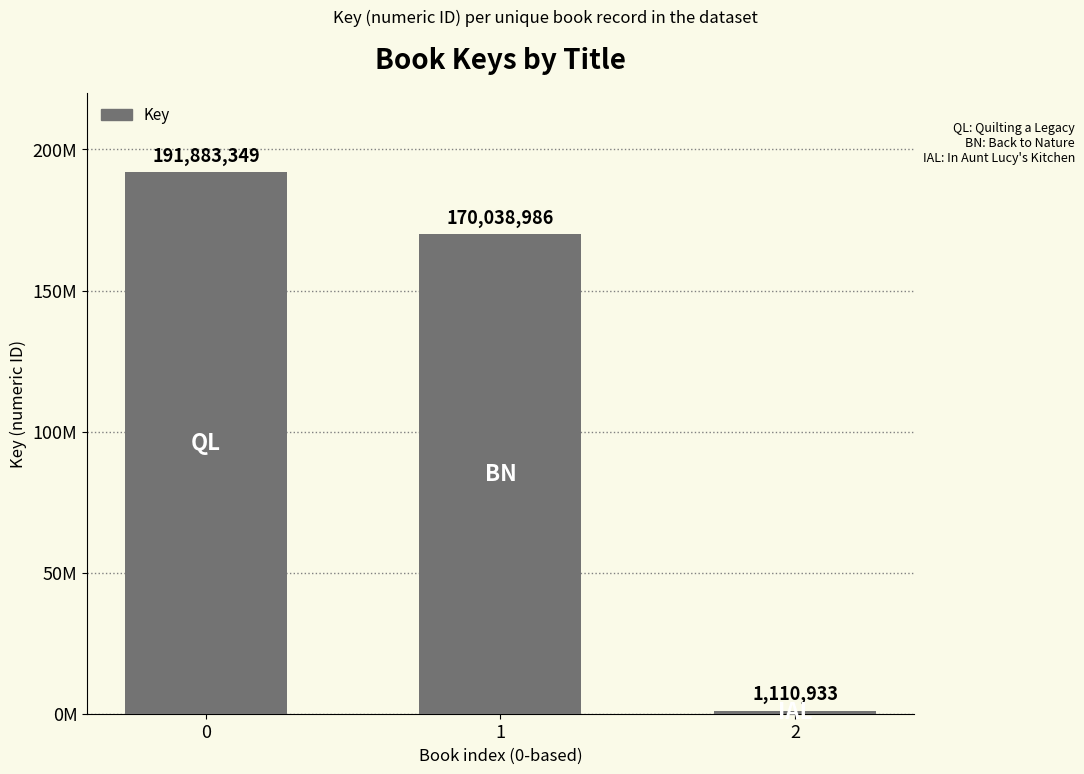

What is the change in value from 0 to 1?

-21844363